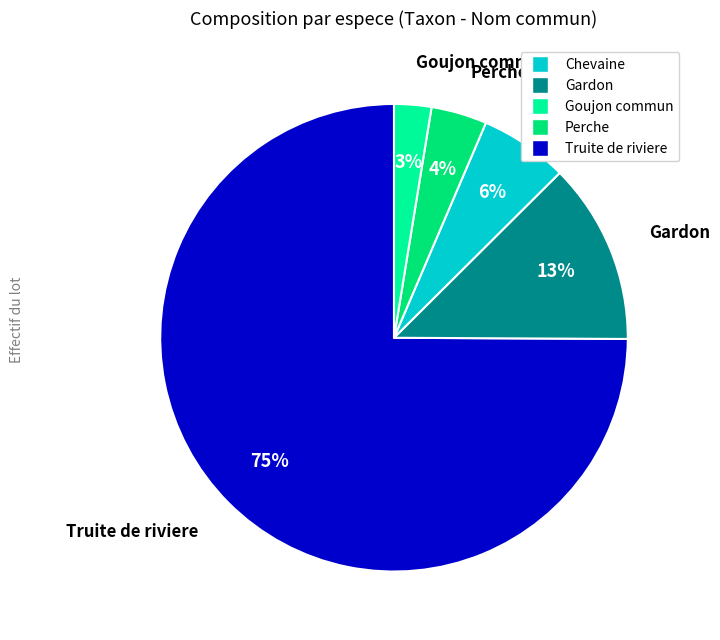

Is it true that Gardon is 13% of the pie?

True